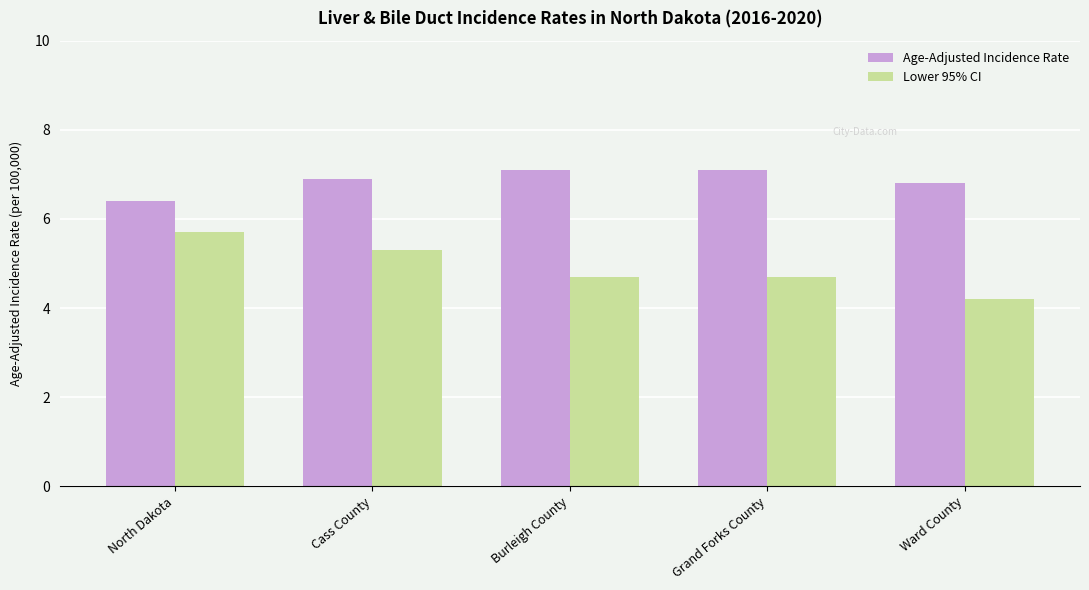

What is the lowest value of the Age-Adjusted Incidence Rate series?

6.4